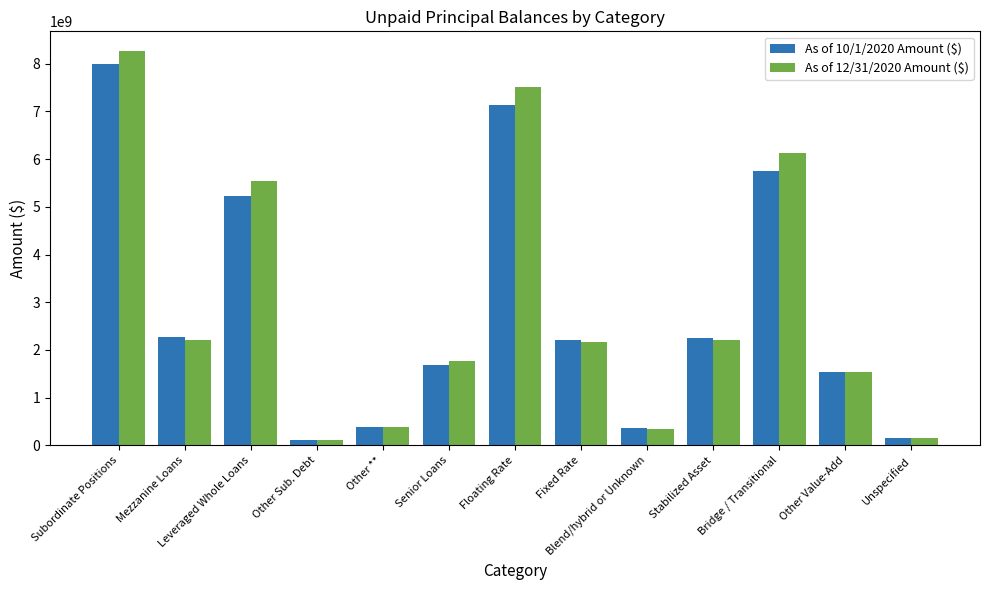

At which category is the sum across all series the highest?

Subordinate Positions